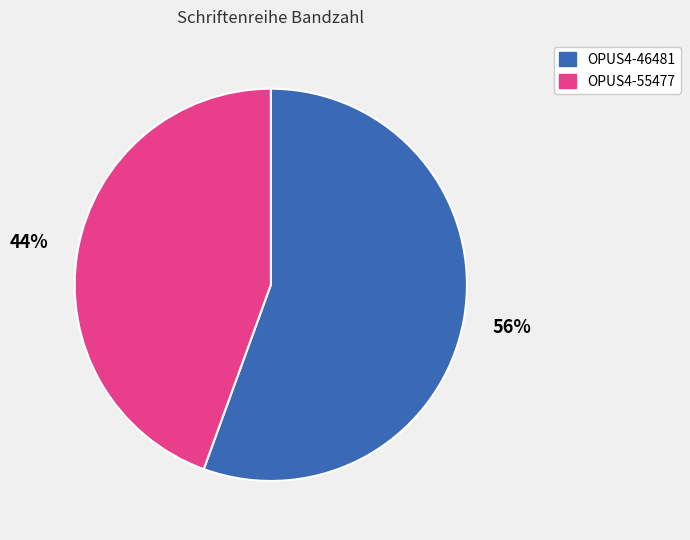

How many slices are in this pie chart?

2